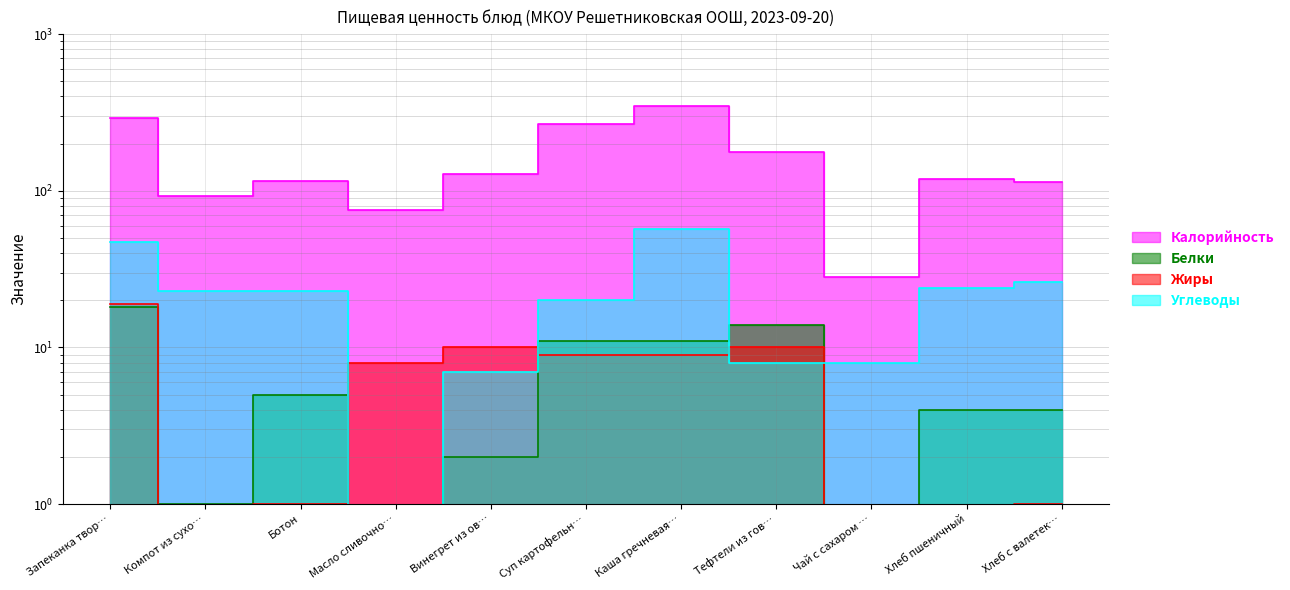

How many interior local valleys does the Углеводы series have?

1